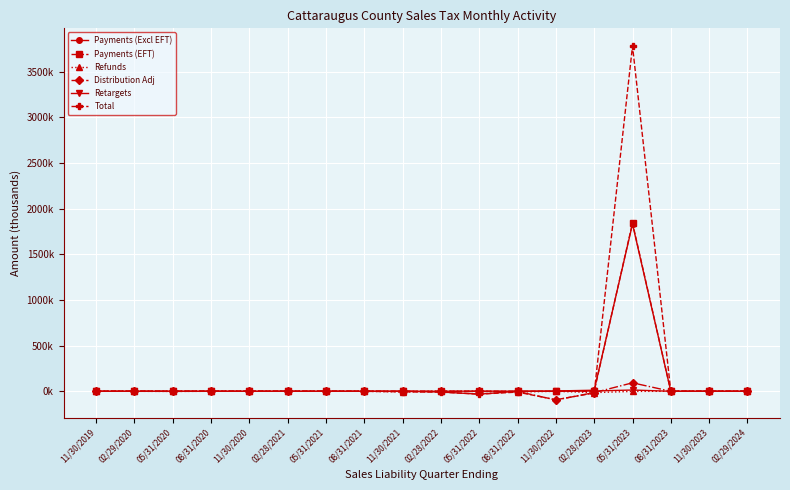

What is the label of the 2nd point from the left?

02/29/2020